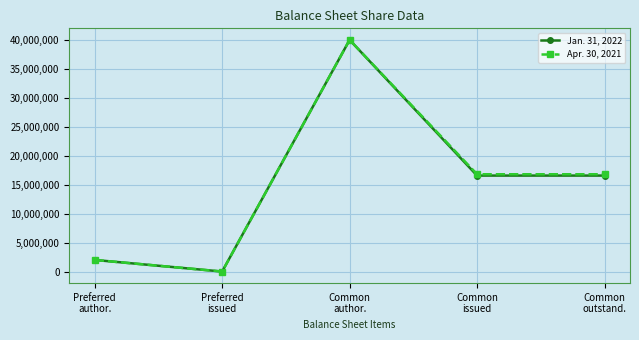

List the series in order of their overall mean, highest first.

Apr. 30, 2021, Jan. 31, 2022